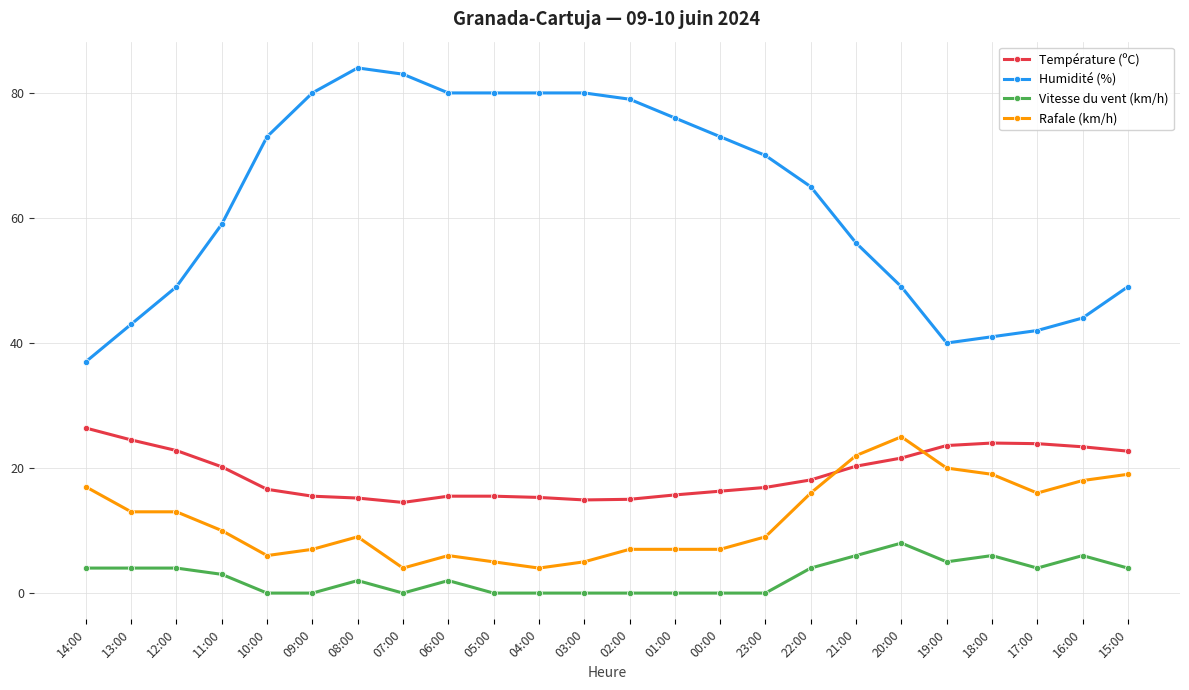

At which label does Humidité (%) first exceed 70?

10:00